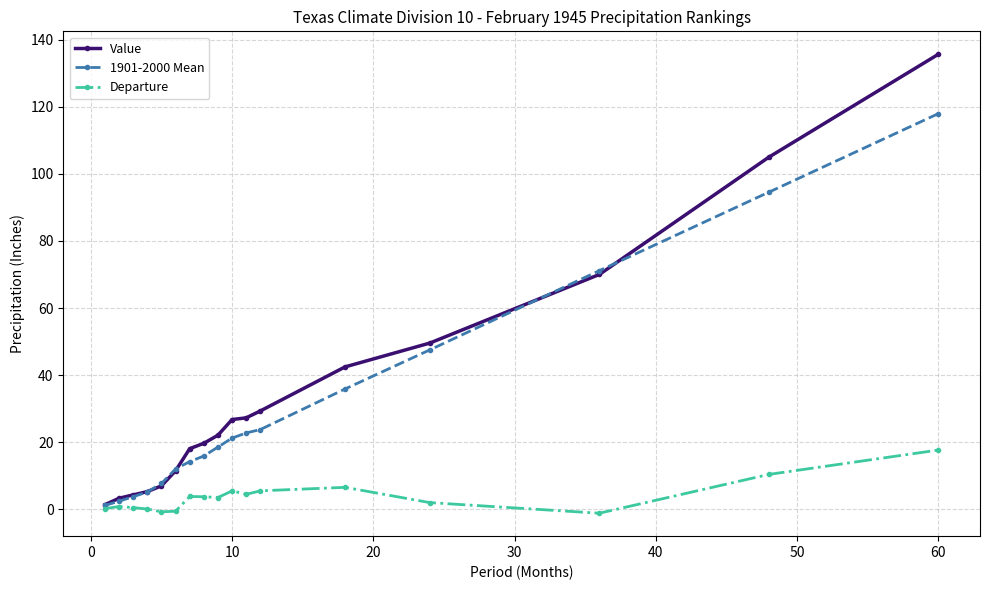

What is the sum of all 1901-2000 Mean values?

516.0